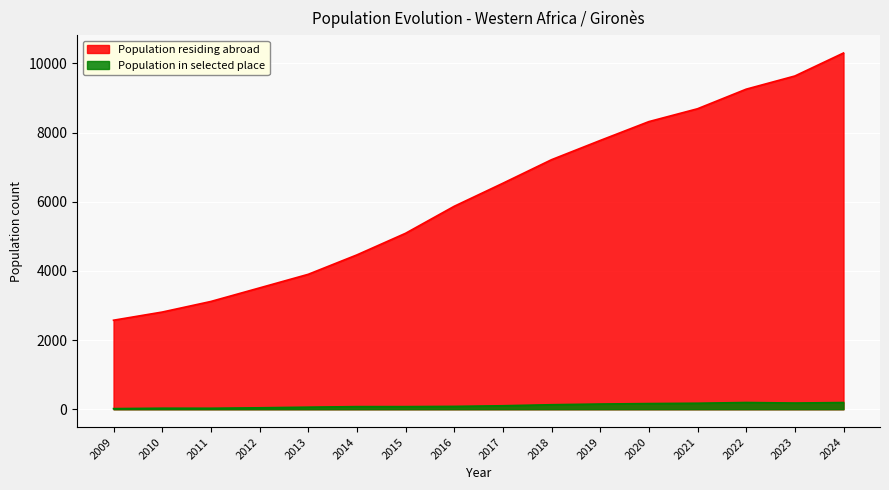

Rank the series by their average value, from lowest to highest.

Population in selected place, Population residing abroad